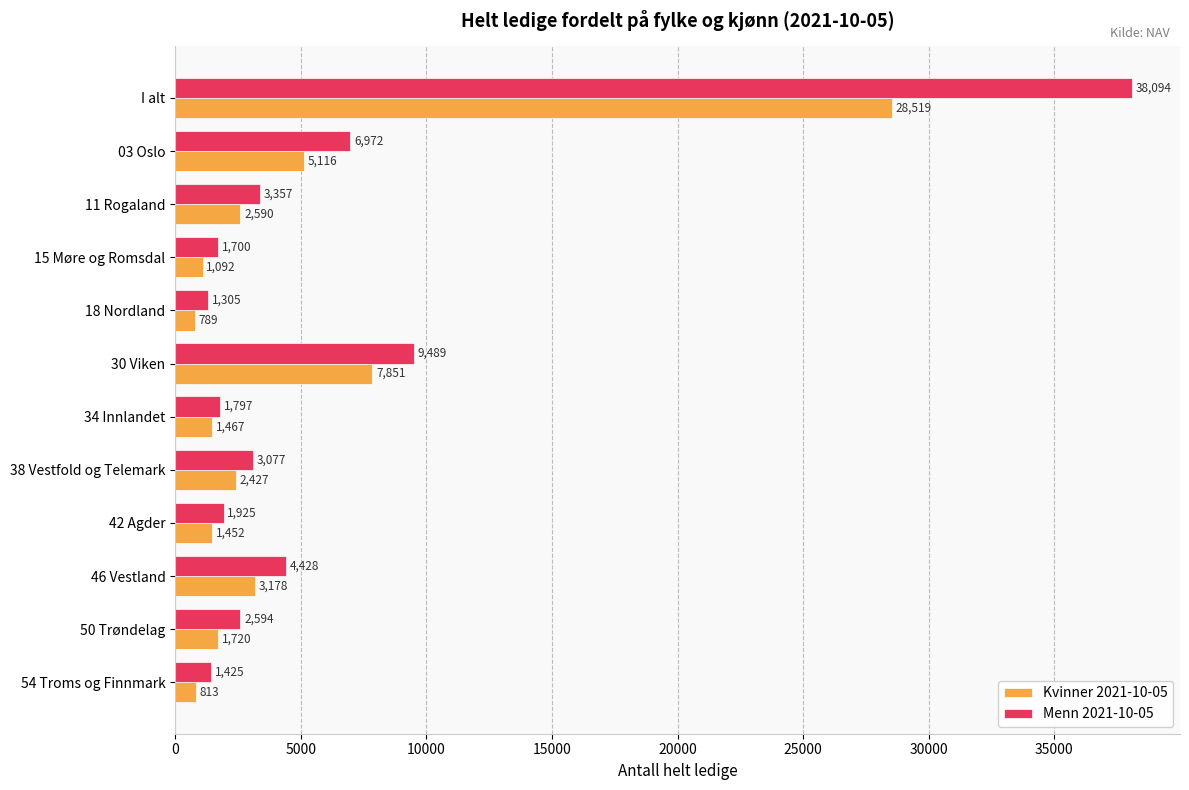

Is the value of Kvinner 2021-10-05 at 42 Agder greater than the value of Menn 2021-10-05 at 15 Møre og Romsdal?

No